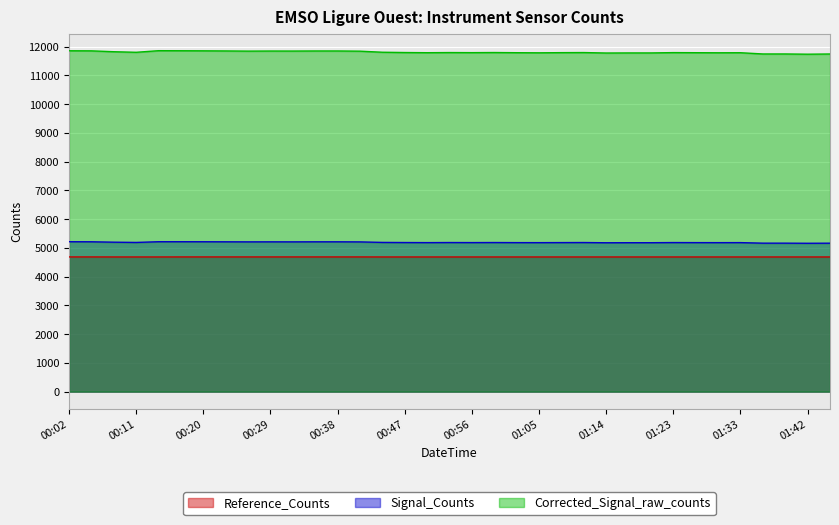

What is the total value across all series at 01:23?

21667